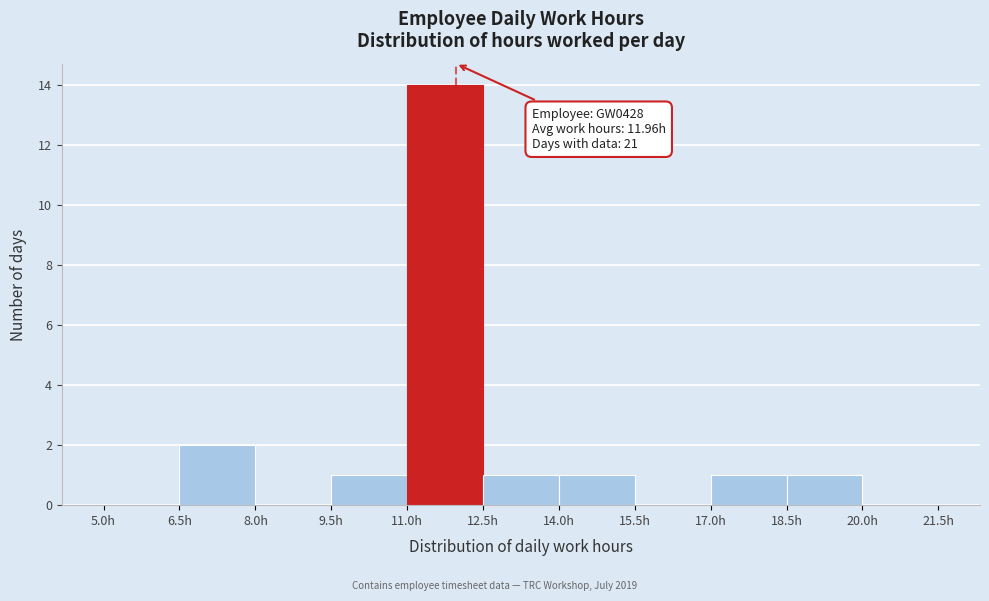

Which range on the x-axis has the tallest bar?

11.0 to 12.5